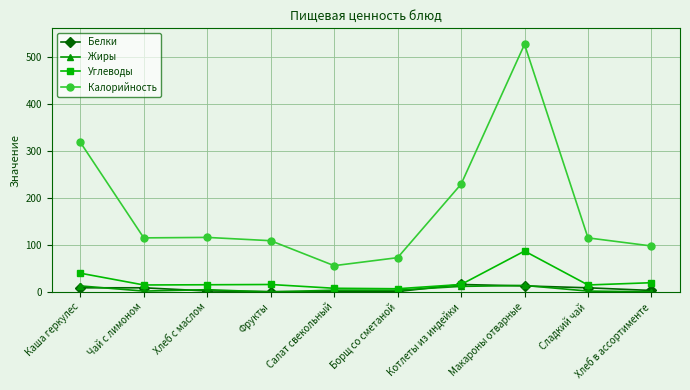

What is the highest value of the Белки series?

16.0